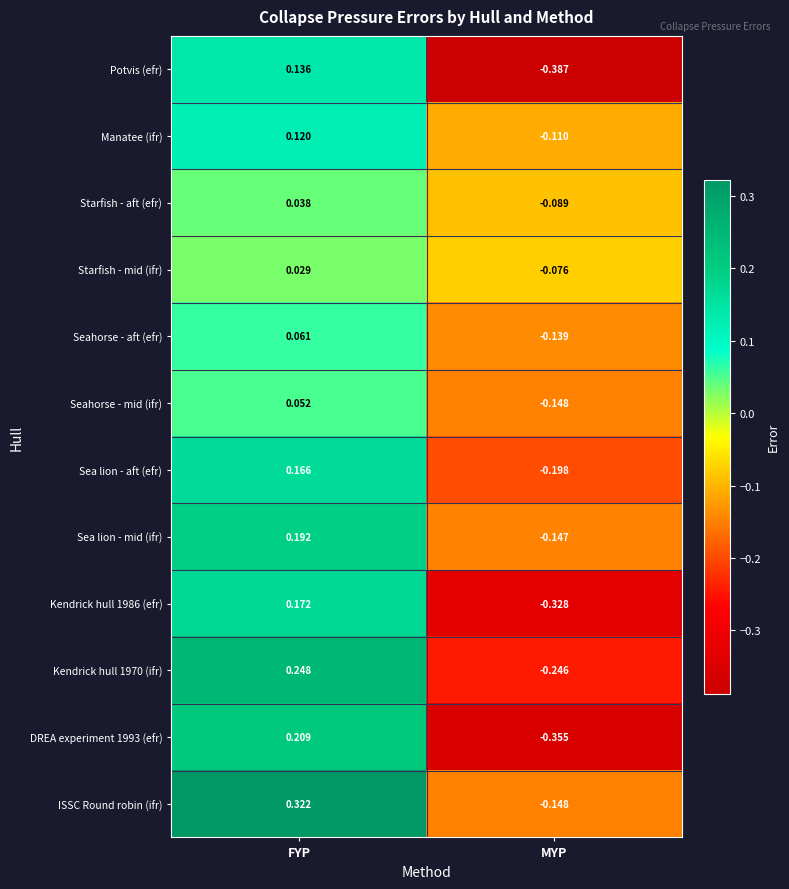

At which label is Manatee (ifr) closest to 0?

MYP